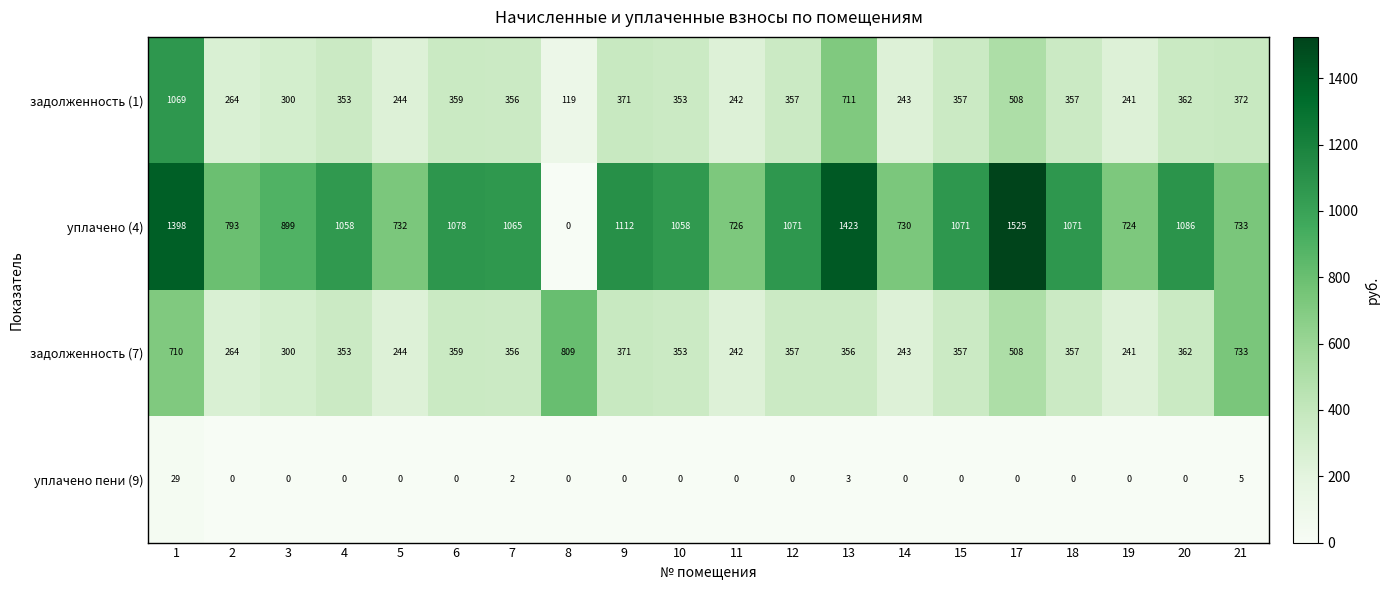

What is the difference between the уплачено (4) values at 13 and 14?

693